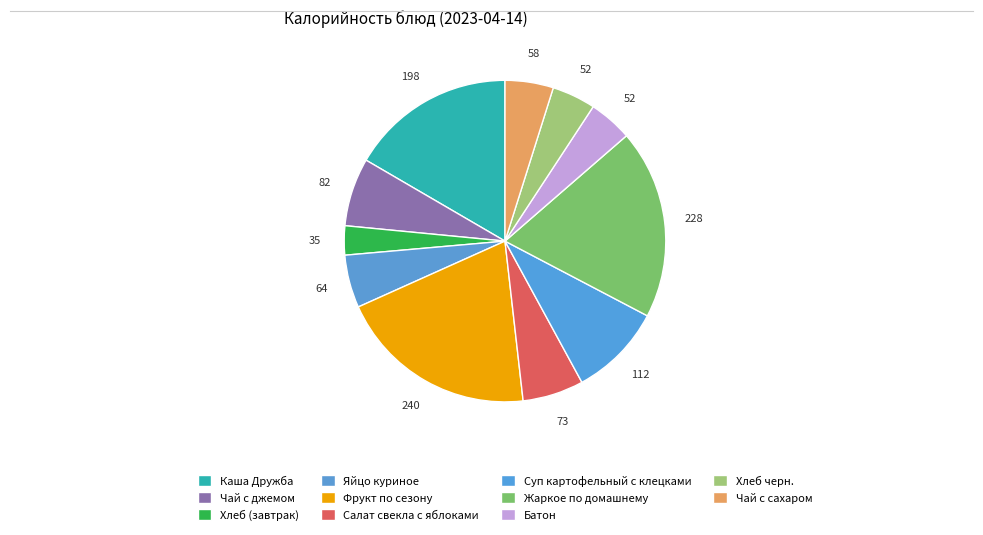

Is it true that Хлеб черн. is 4% of the pie?

True